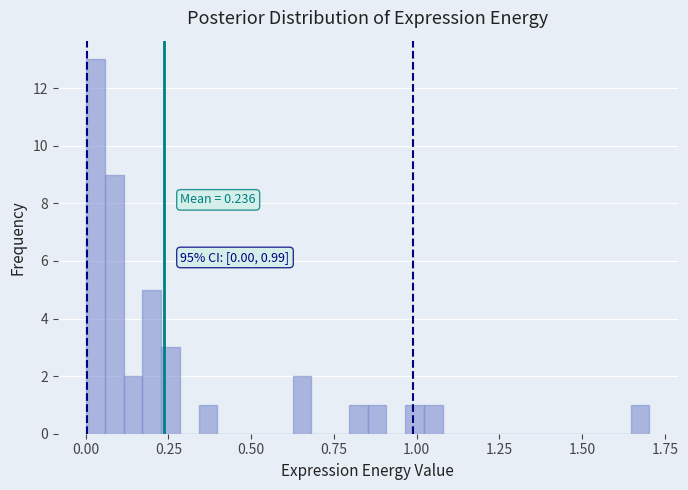

Around what value on the x-axis is the tallest bar? Give the approximate position of its centre, as read against the axis.

0.05